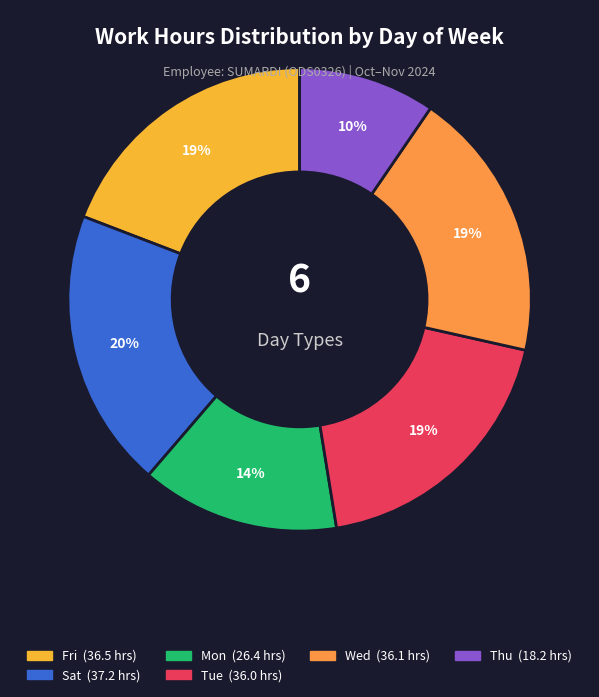

How many segments does this pie chart have?

6